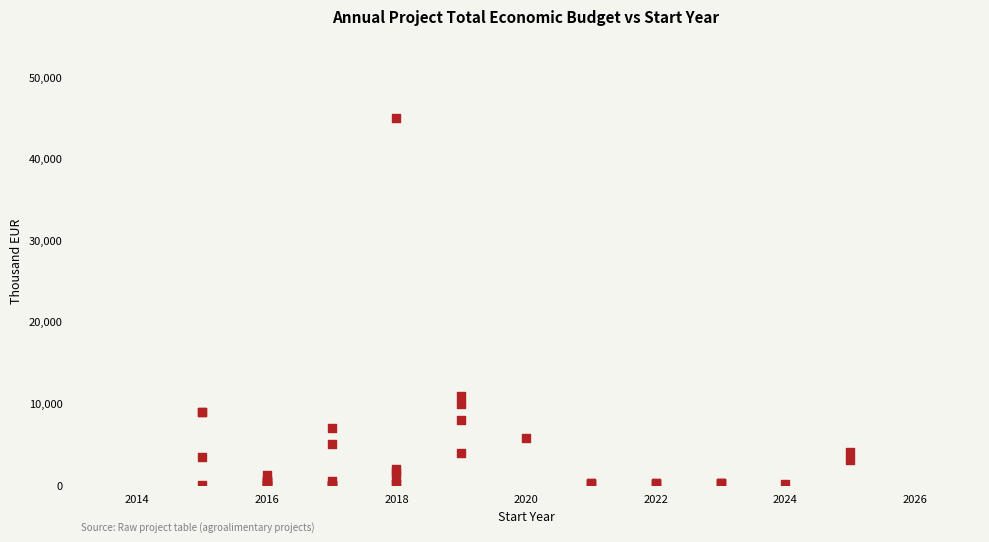

What Y value in the scatter plot is closest to 22501?

10950.2